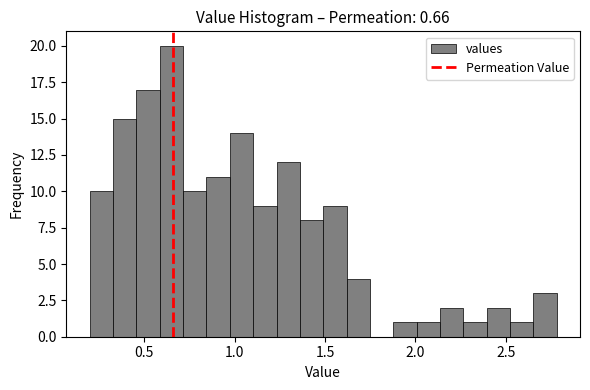

Read against the x-axis, roughly where is the centre of the tallest bar?

0.65